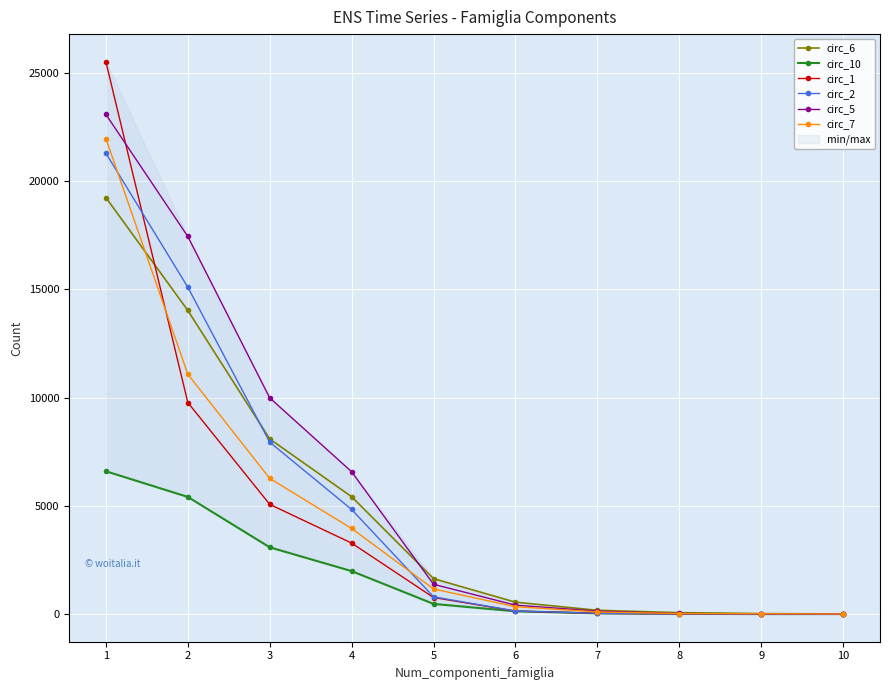

What is the difference between the circ_6 values at 7 and 10?

167